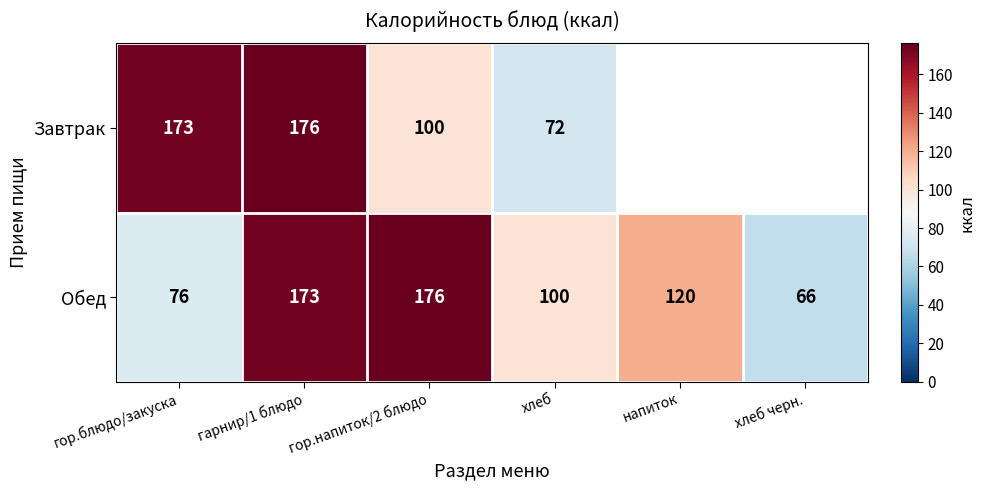

What is the total value across all series at хлеб?

172